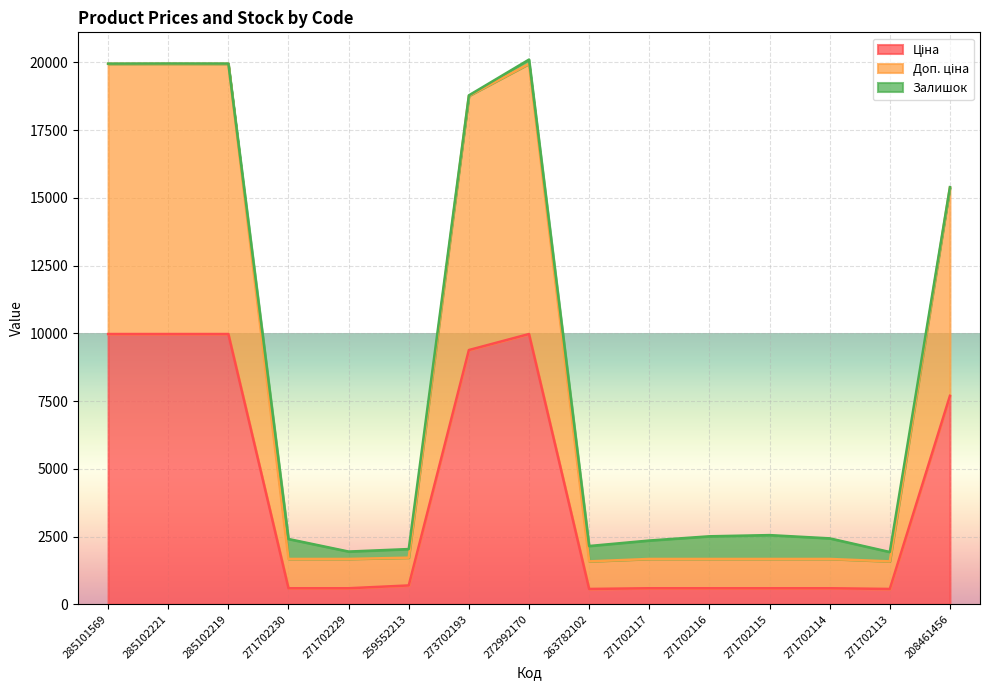

Where is the first local maximum for Ціна?

272992170